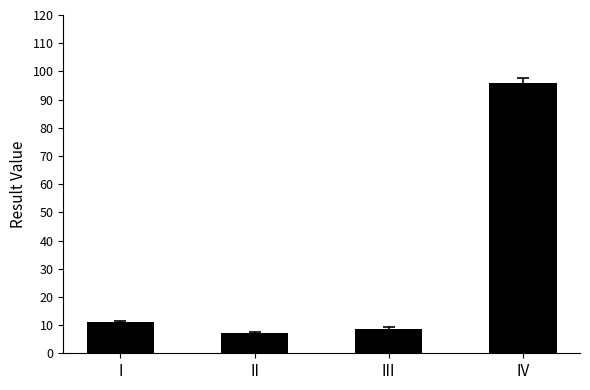

List the labels in order of value, smallest first.

II, III, I, IV